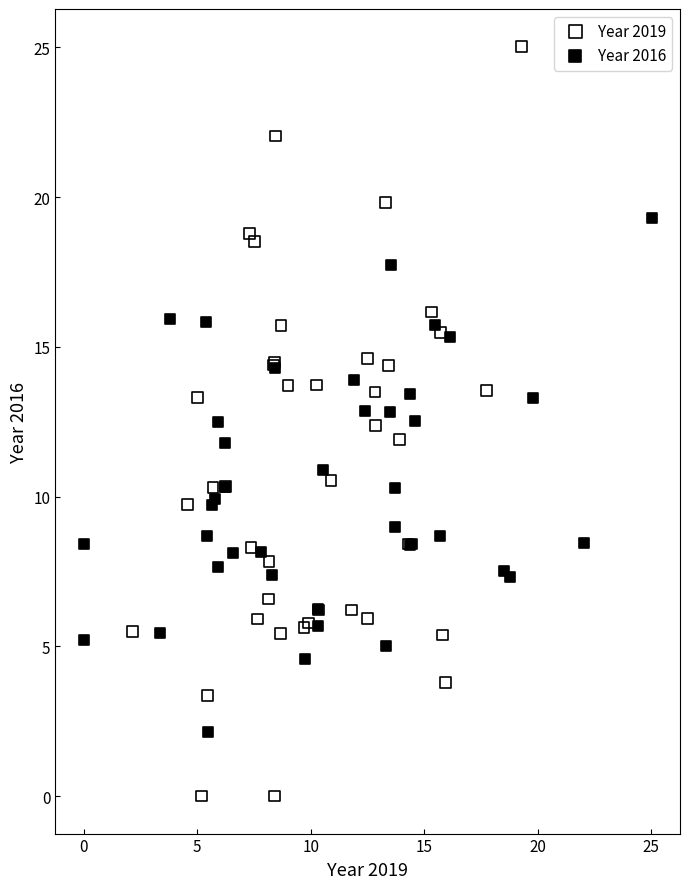

Which series has the largest Y range (max minus min)?

Year 2019